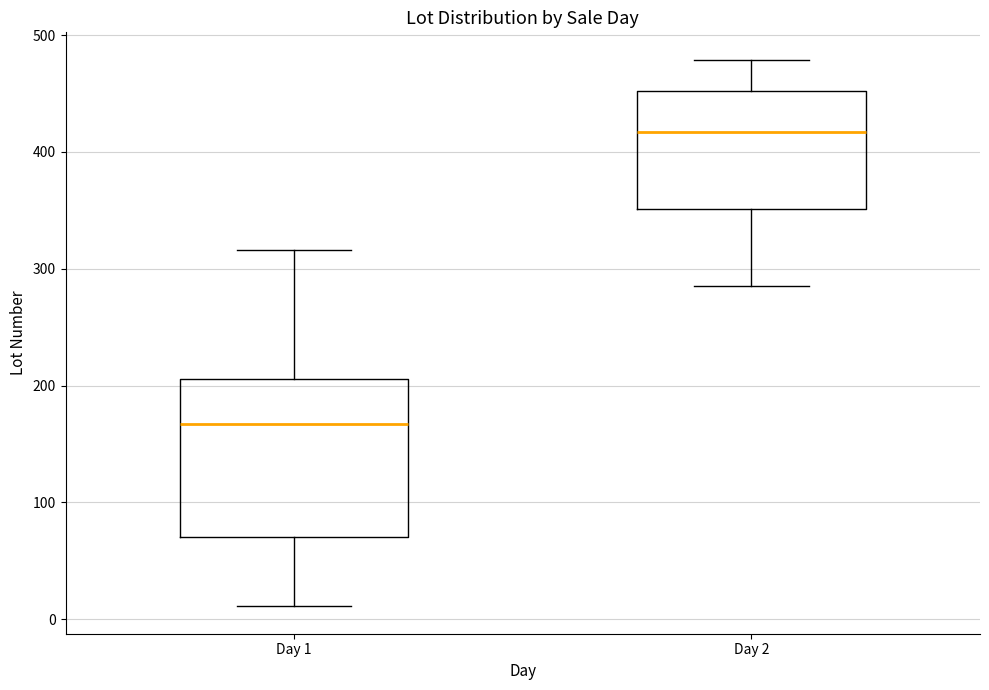

Where does the upper whisker of the box for Day 2 end on the y-axis? The values are not printed on the chart, so give them approximately, as read against the axis.

480